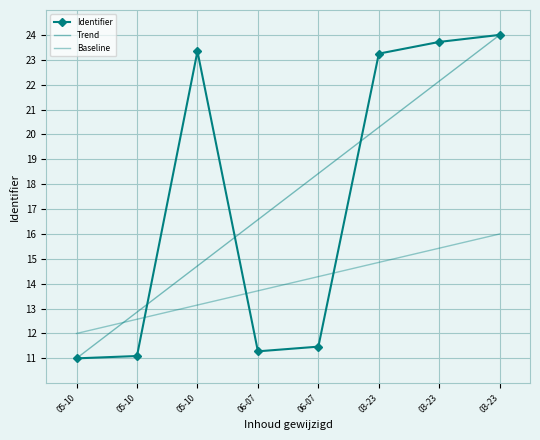

Read the Trend value at 06-07.

18.4